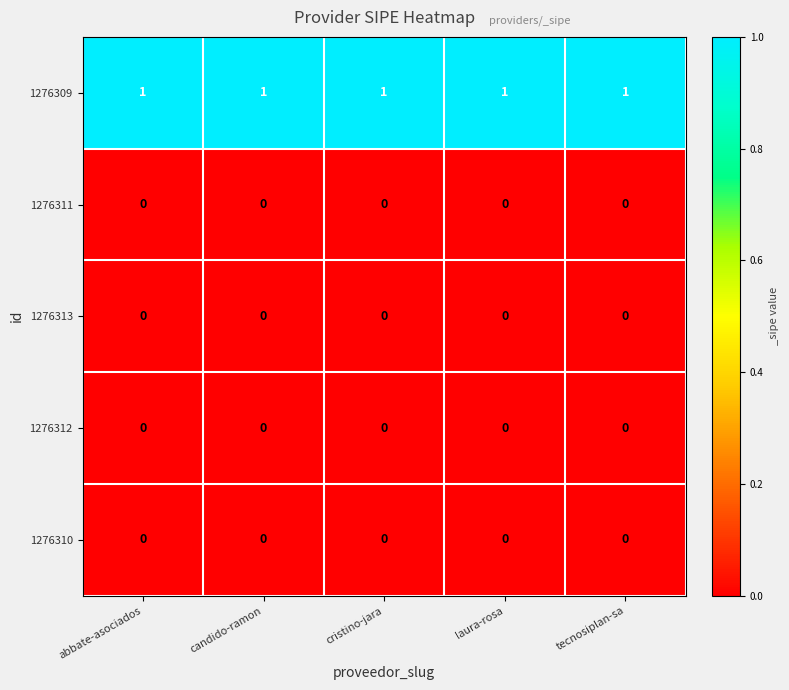

The value of 1276313 at laura-rosa is 0. True or false?

True